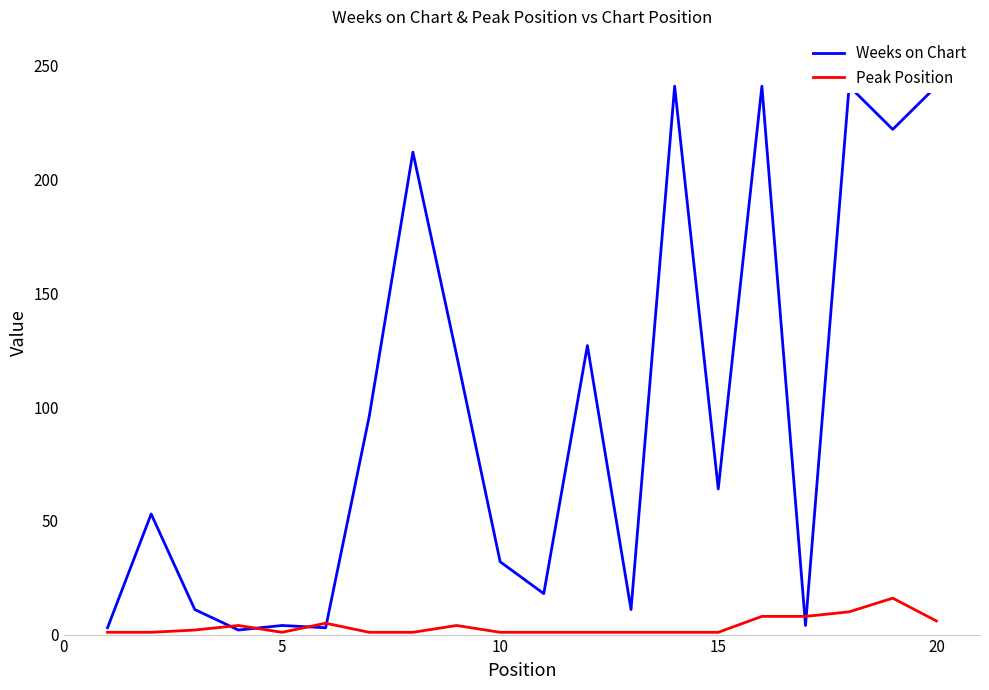

Rank the series by their maximum value, from highest to lowest.

Weeks on Chart, Peak Position